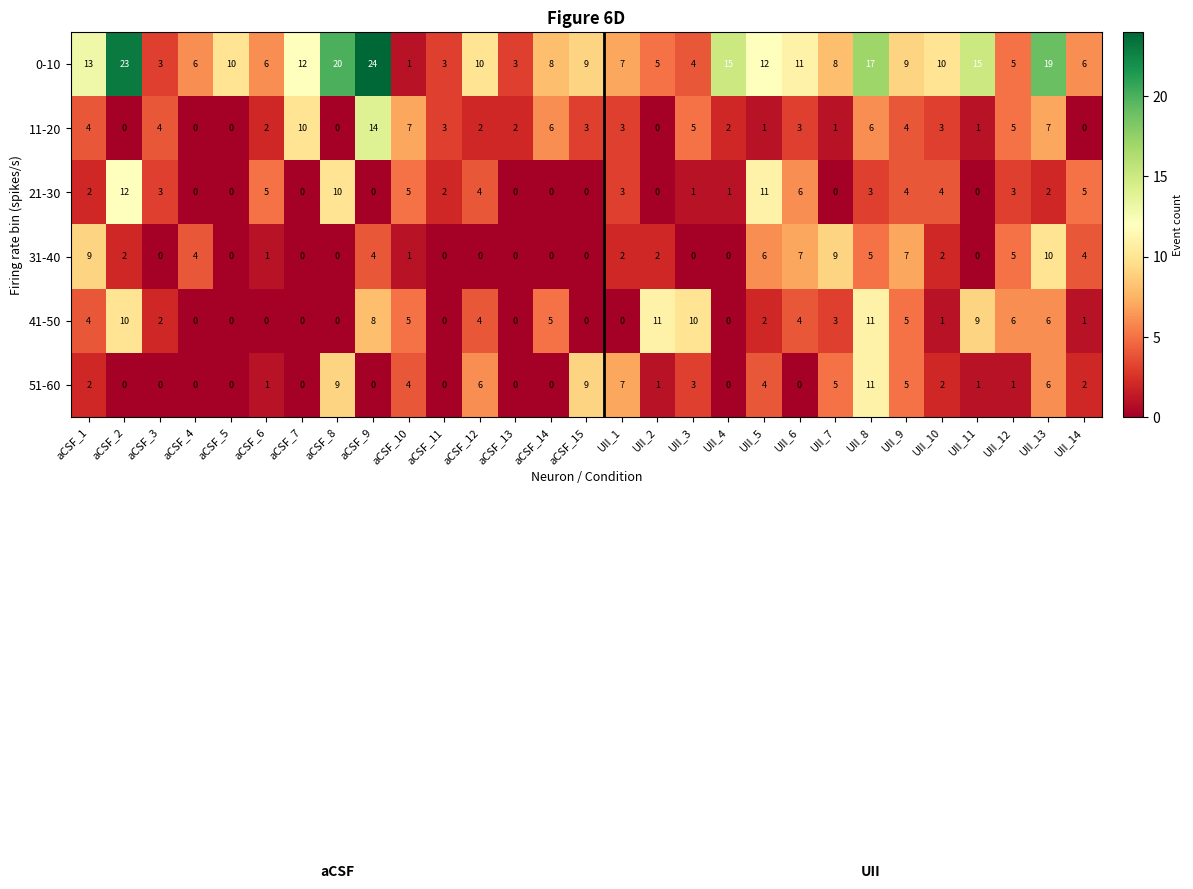

Which series has the largest total across all categories?

0-10